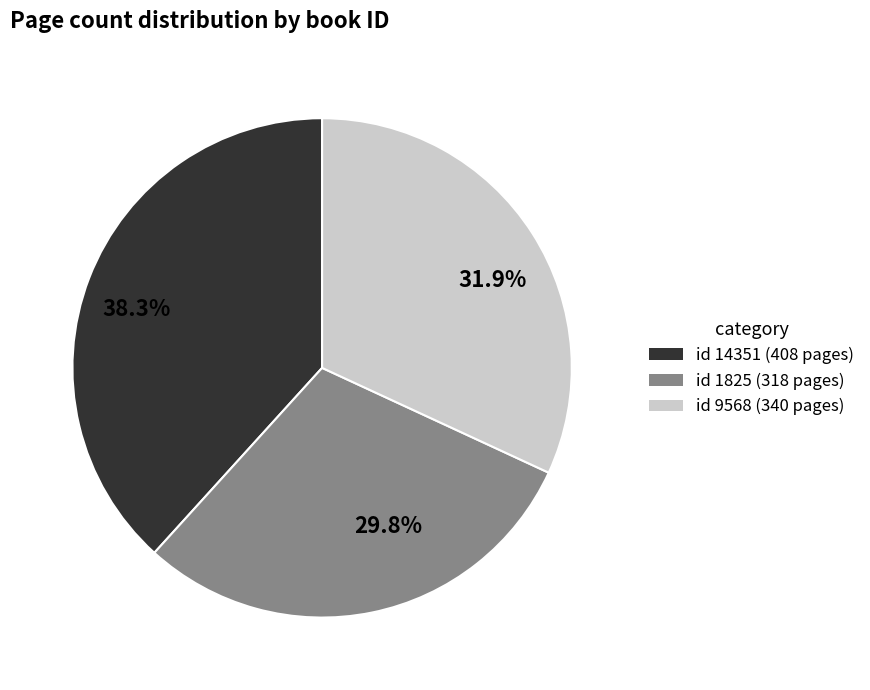

Is there any slice that represents more than half of the pie?

No